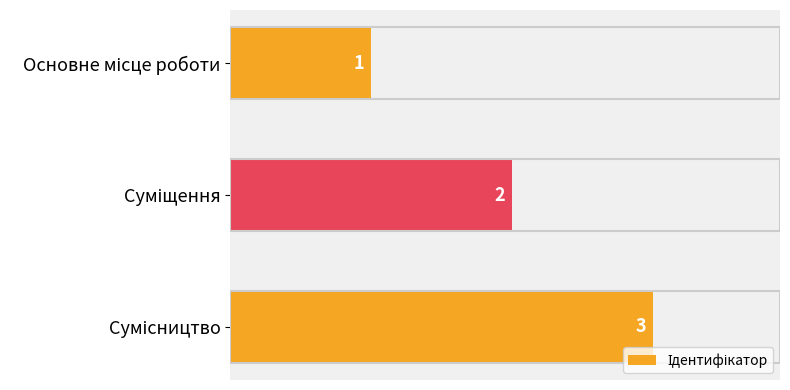

What is the value of the 2nd bar from the top?

2